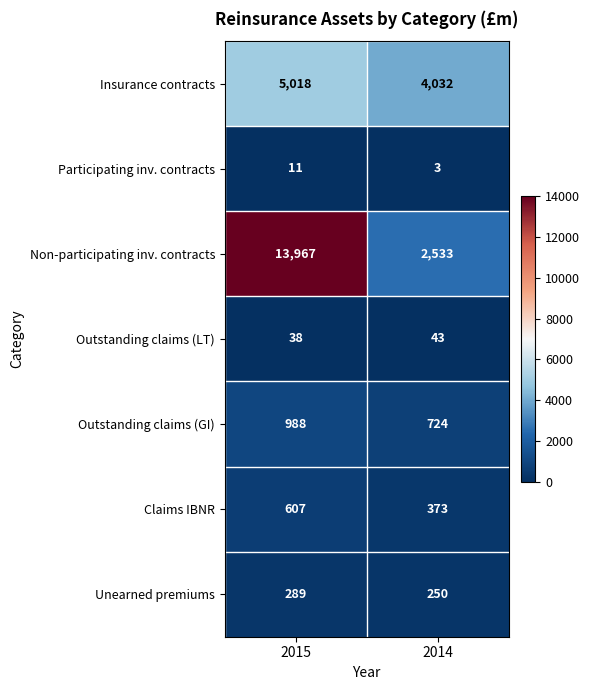

Which series has the largest range (max minus min)?

Non-participating inv. contracts